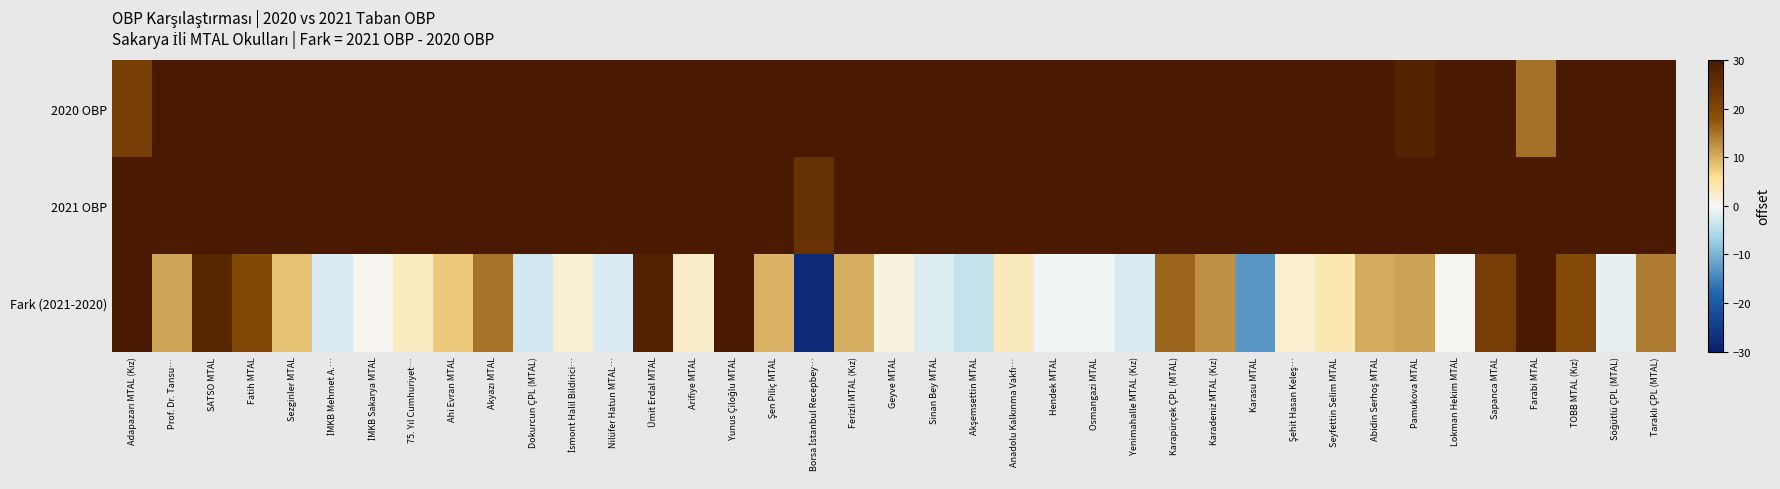

Between İMKB Mehmet A.… and Ümit Erdal MTAL, which series saw the biggest shift?

2020 OBP